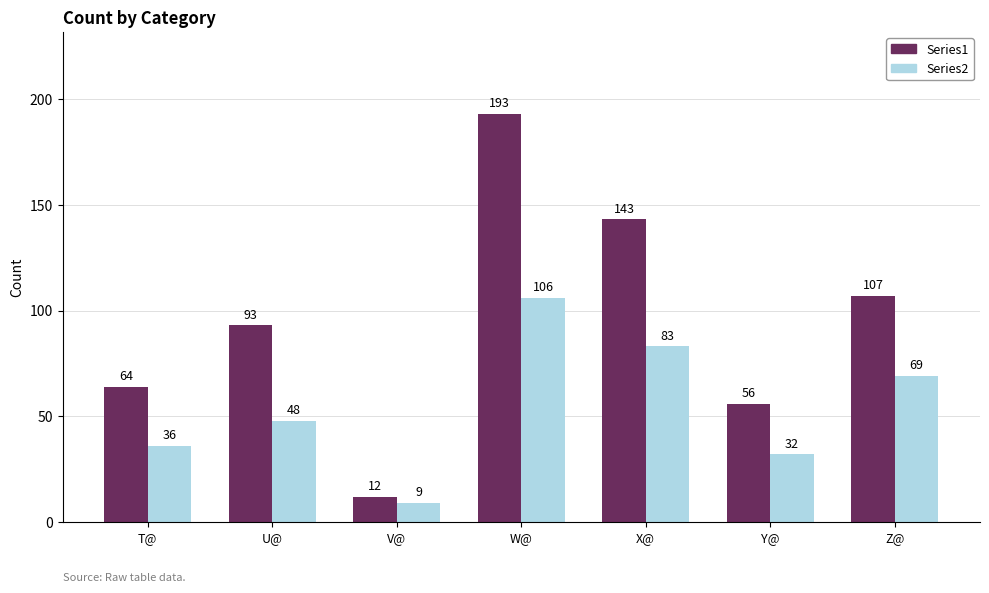

How many groups of bars are there?

7